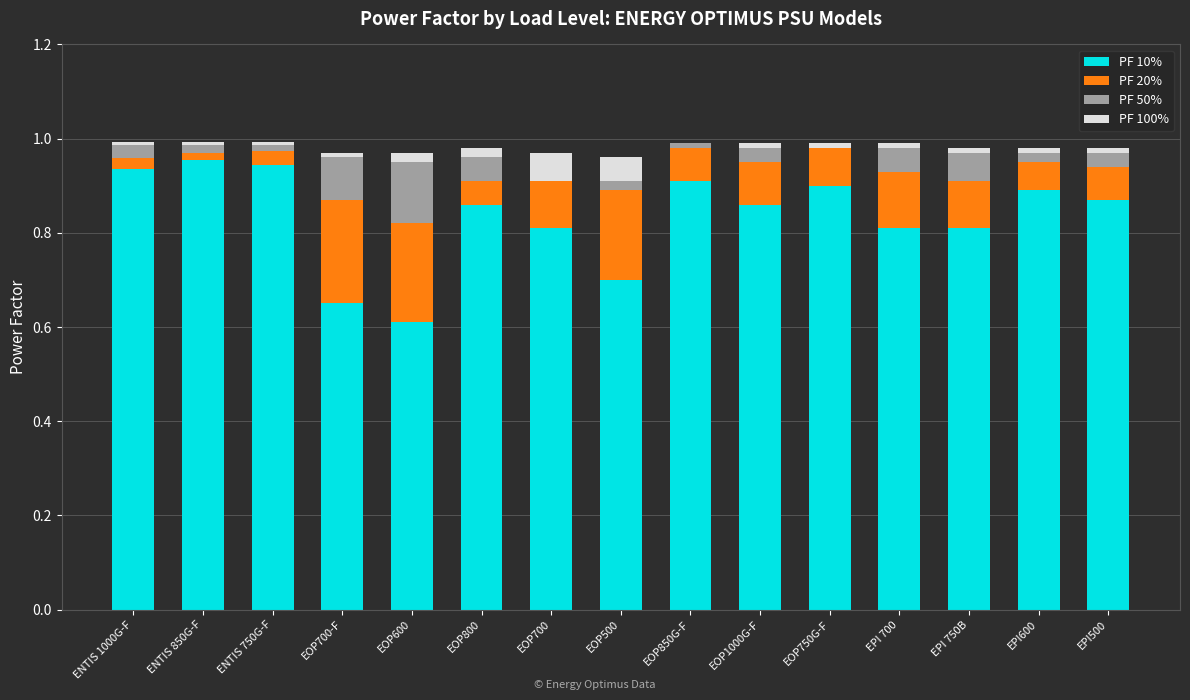

What is the sum of all PF 10% values?

12.5